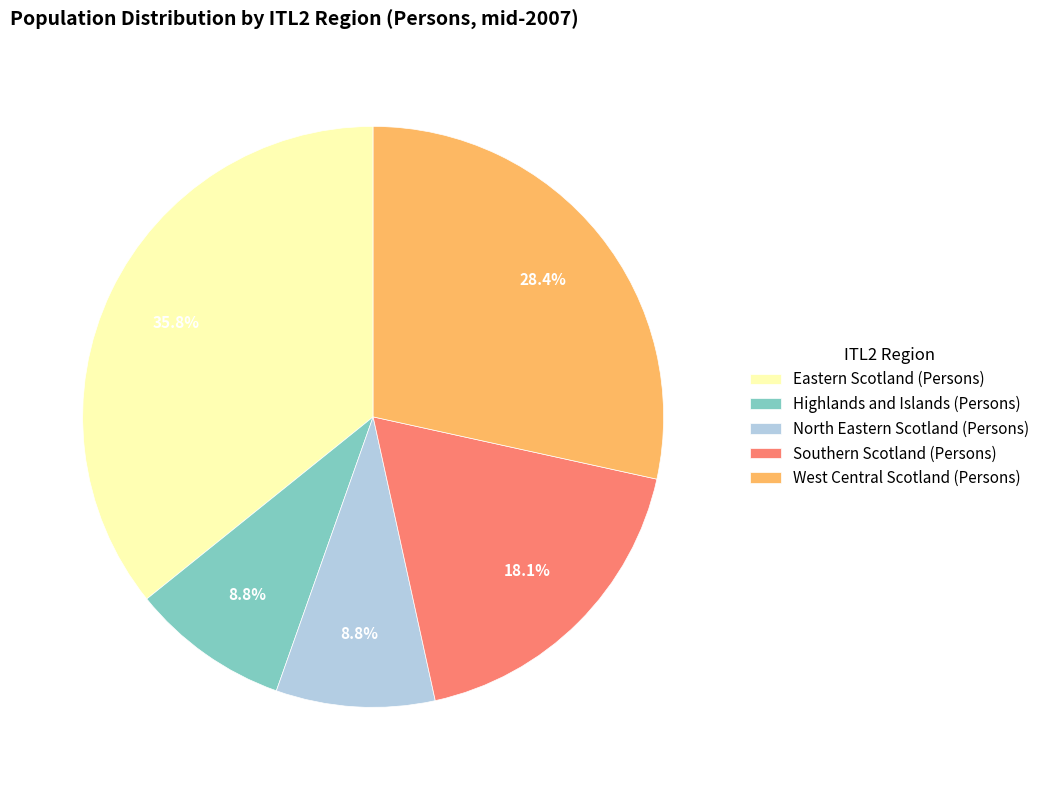

Which category has the biggest portion of the pie?

Eastern Scotland (Persons)